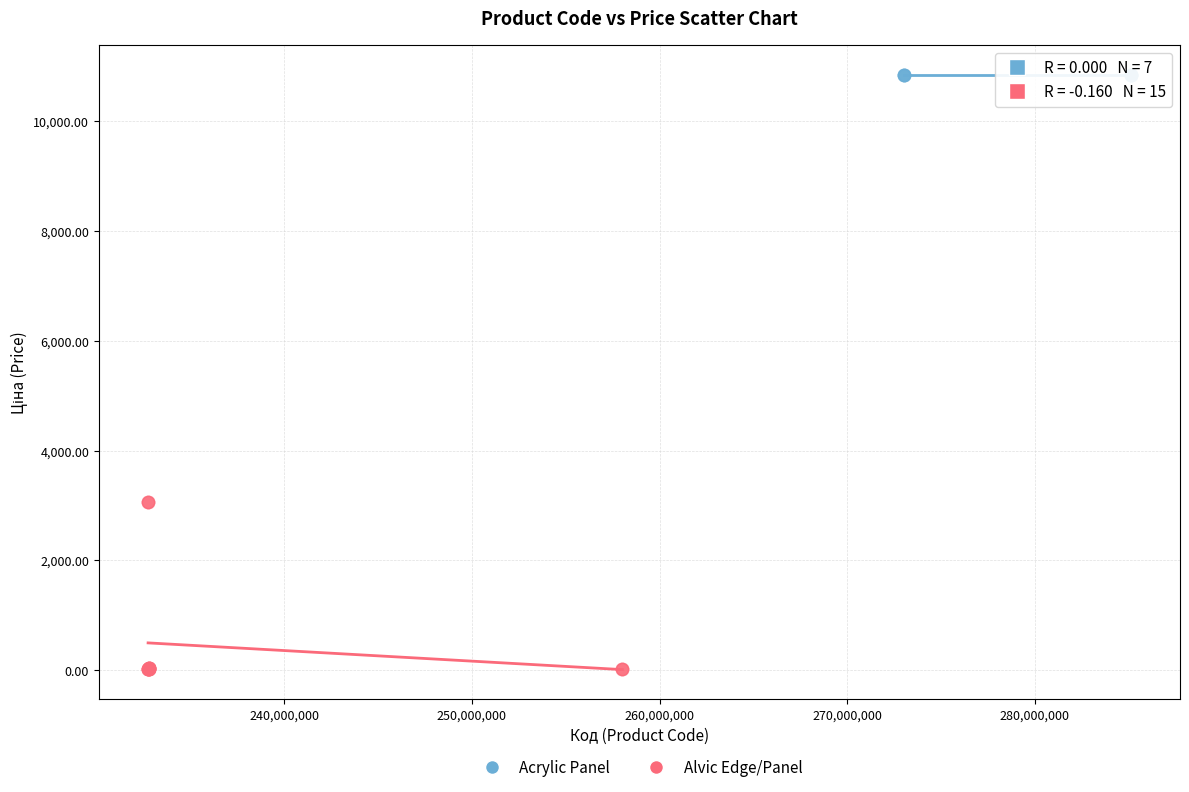

Which series reaches the maximum Y coordinate?

Acrylic Panel